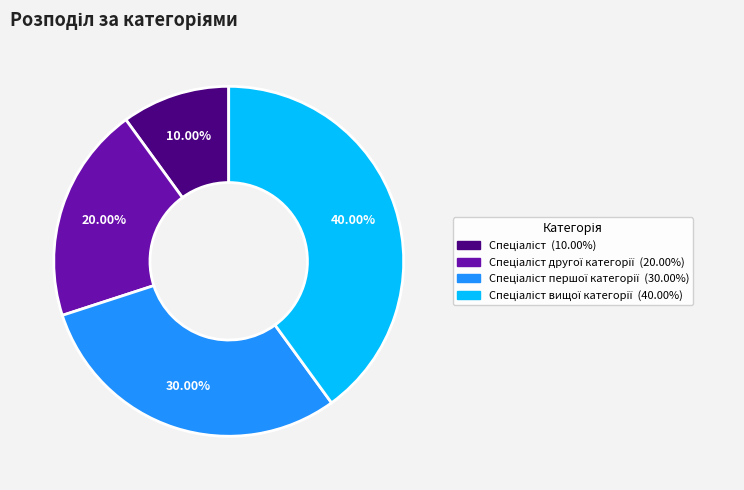

Does any single category account for the majority?

No